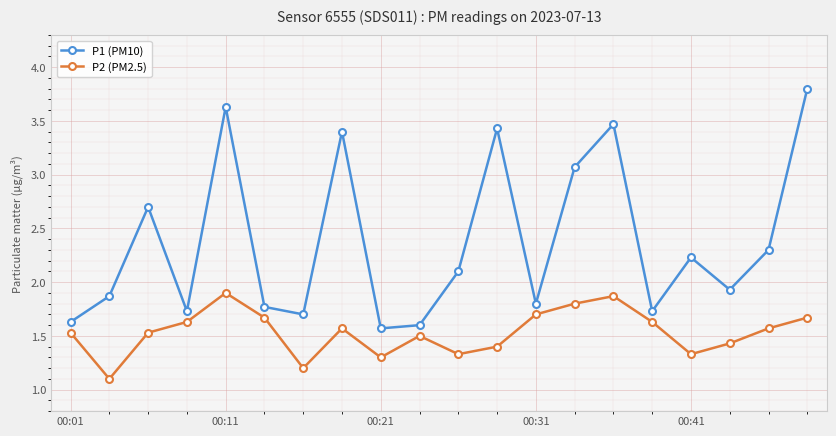

What is the difference between the maximum and second lowest values in the P2 (PM2.5) series?

0.7